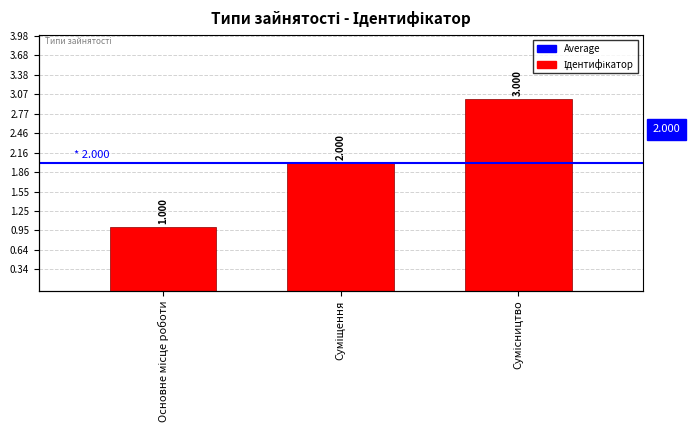

What is the average value?

2